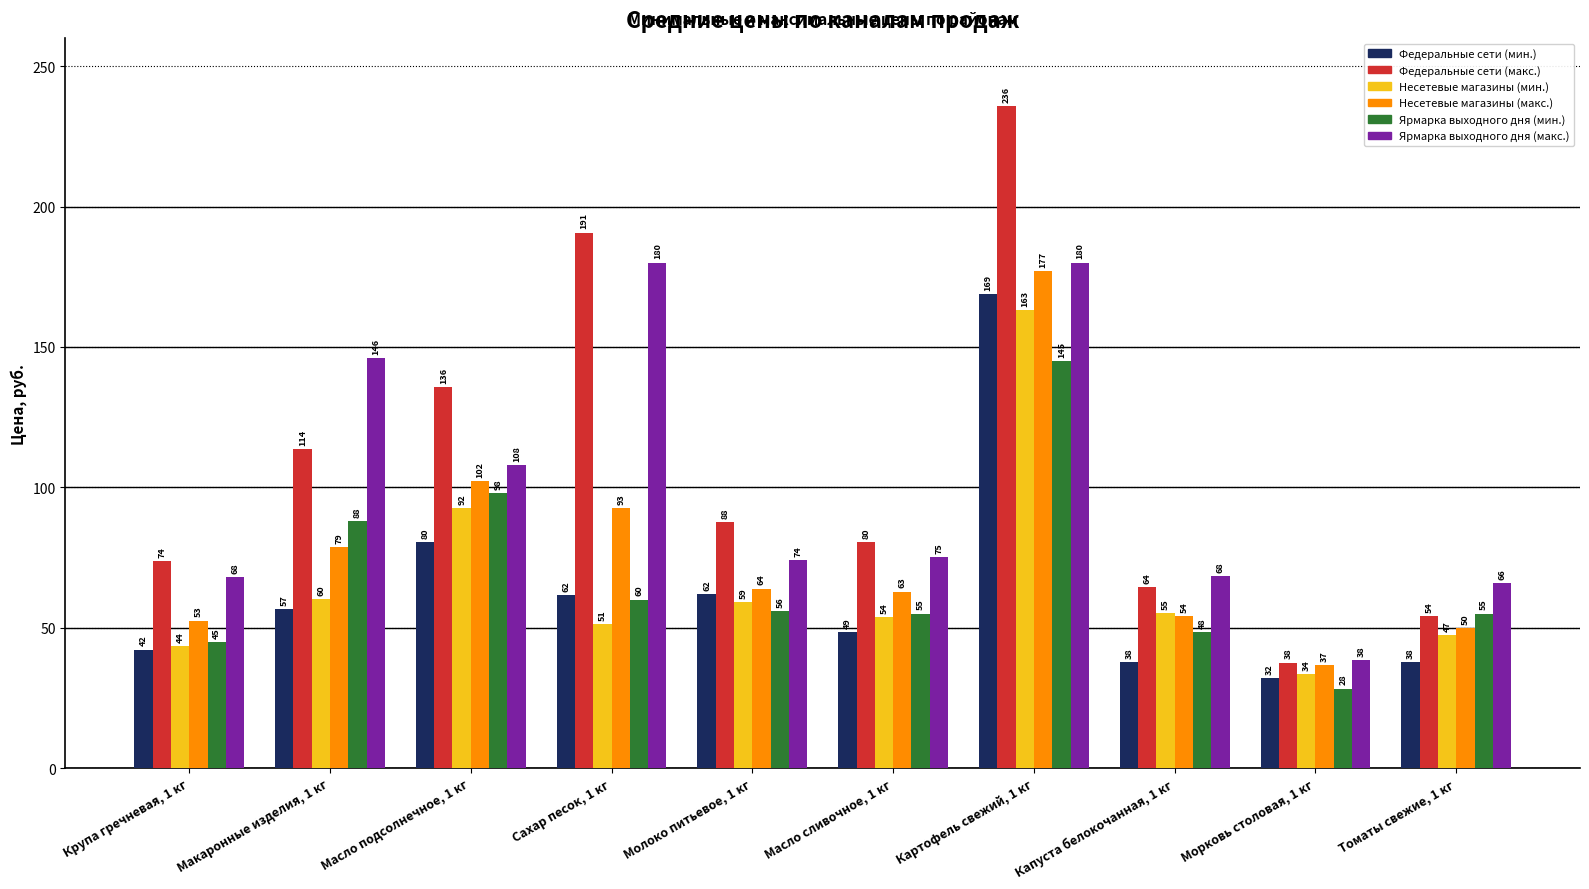

At which category is the sum across all series the highest?

Картофель свежий, 1 кг